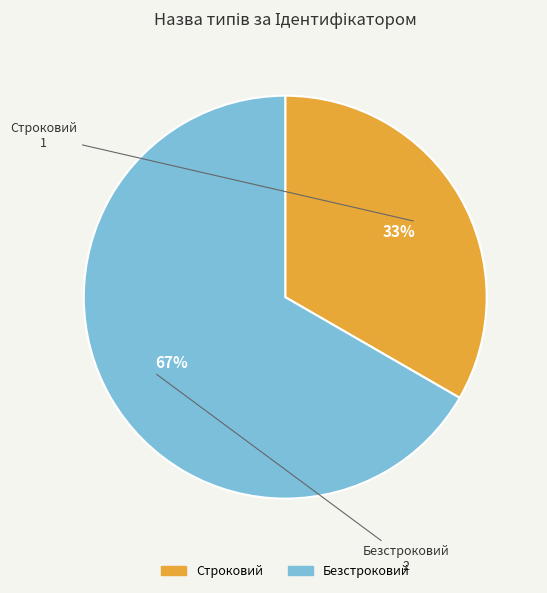

Combined, do Безстроковий and Строковий account for over 50%?

Yes